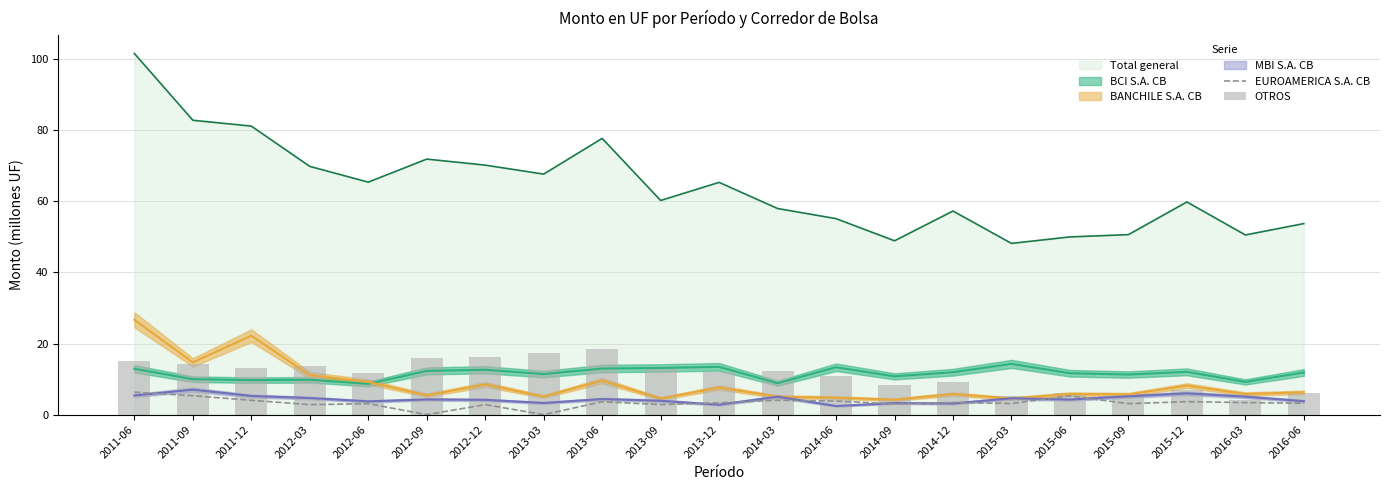

How many data points in OTROS are above 11?

12